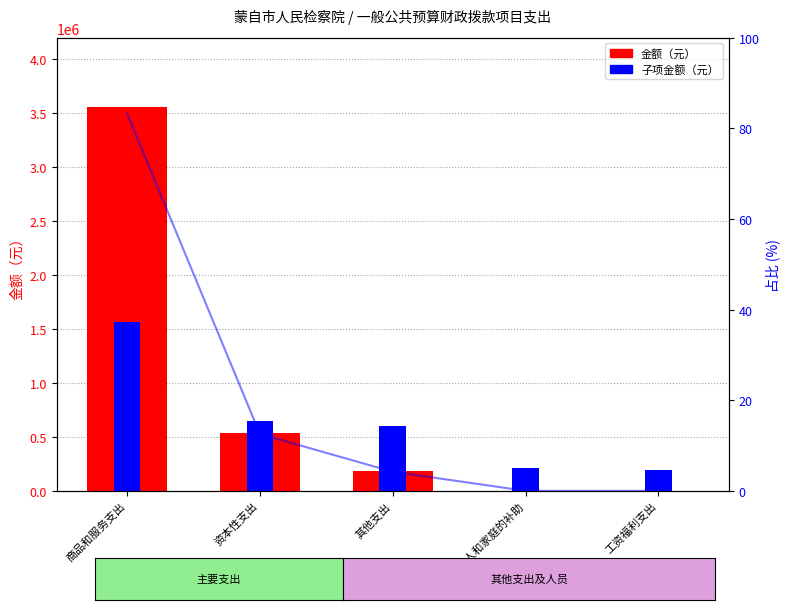

At which label does 金额（元） first exceed 179483?

商品和服务支出